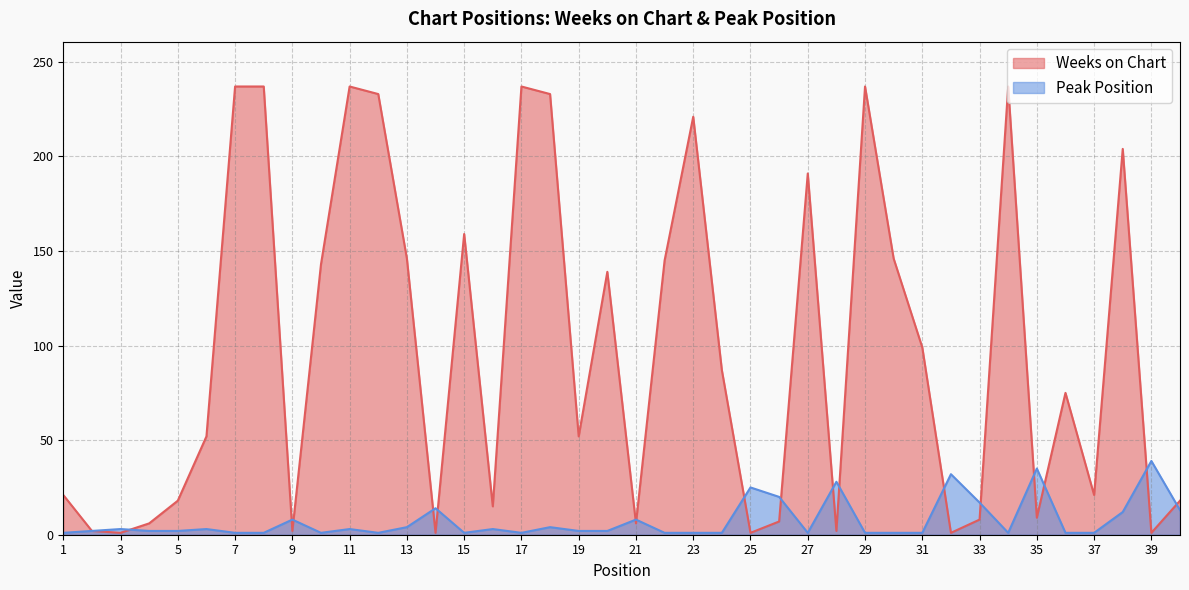

At which category is the sum across all series the highest?

11